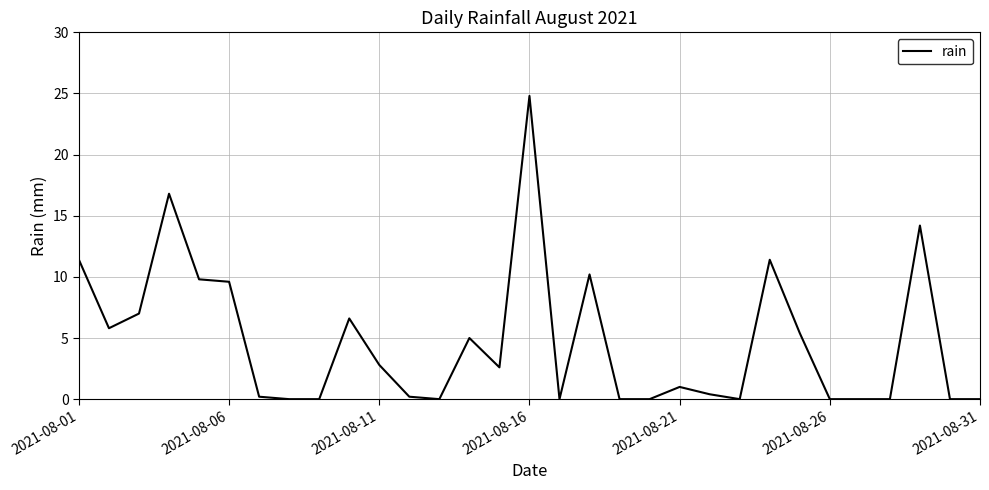

What is the difference between the maximum and minimum values?

24.8